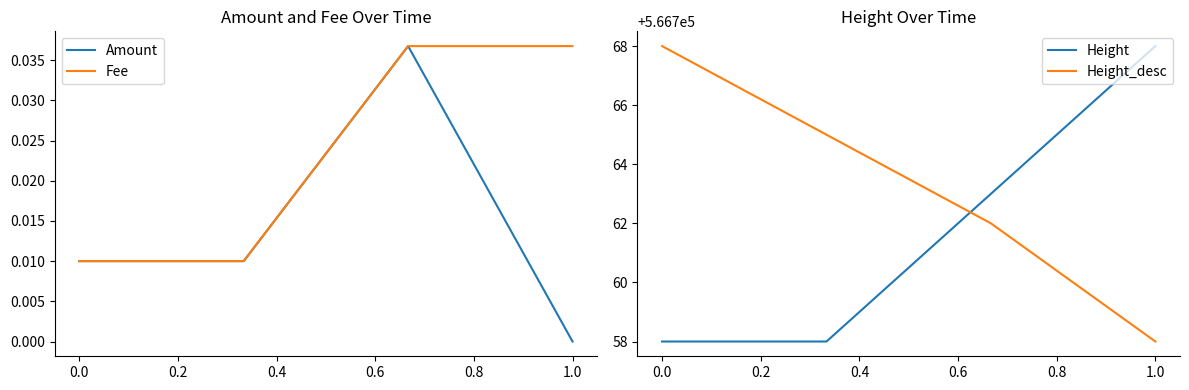

After their last crossing, which series has the higher values: Height or Height_desc?

Height